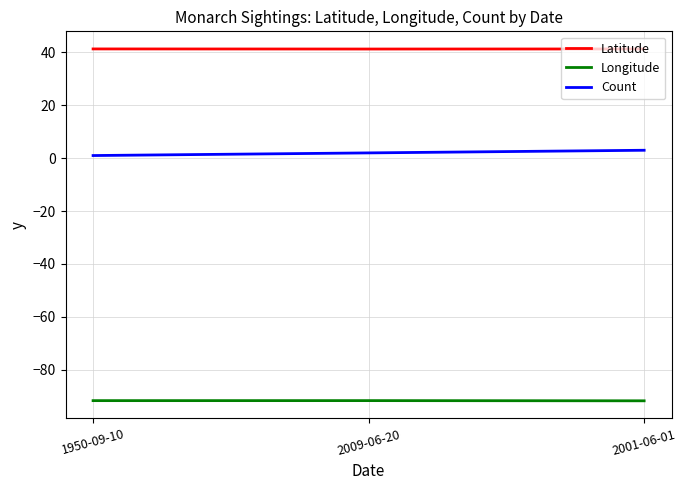

Is the value of Longitude at 2001-06-01 greater than the value of Latitude at 2001-06-01?

No